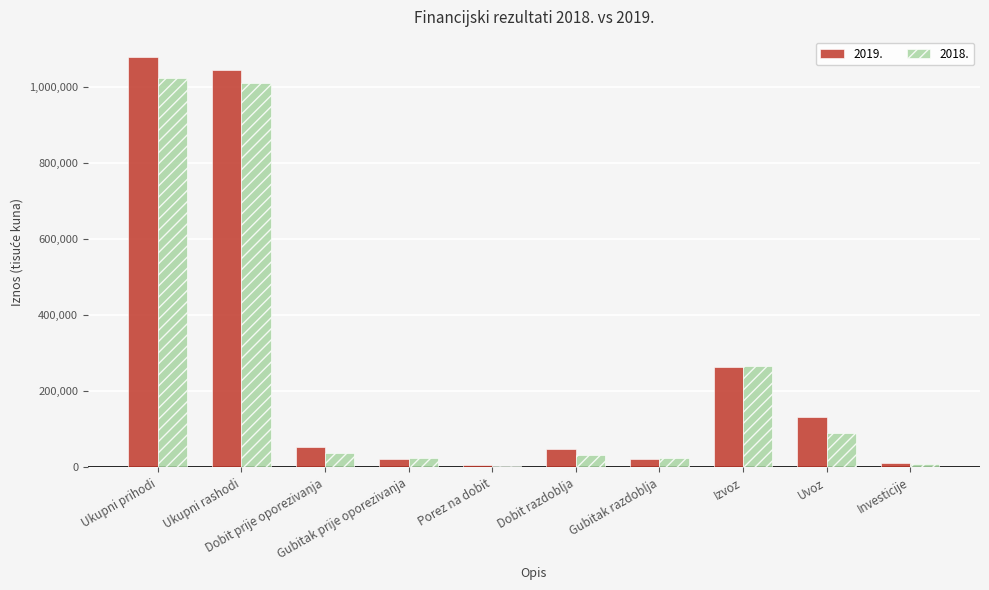

List the series in order of their peak value, highest first.

2019., 2018.